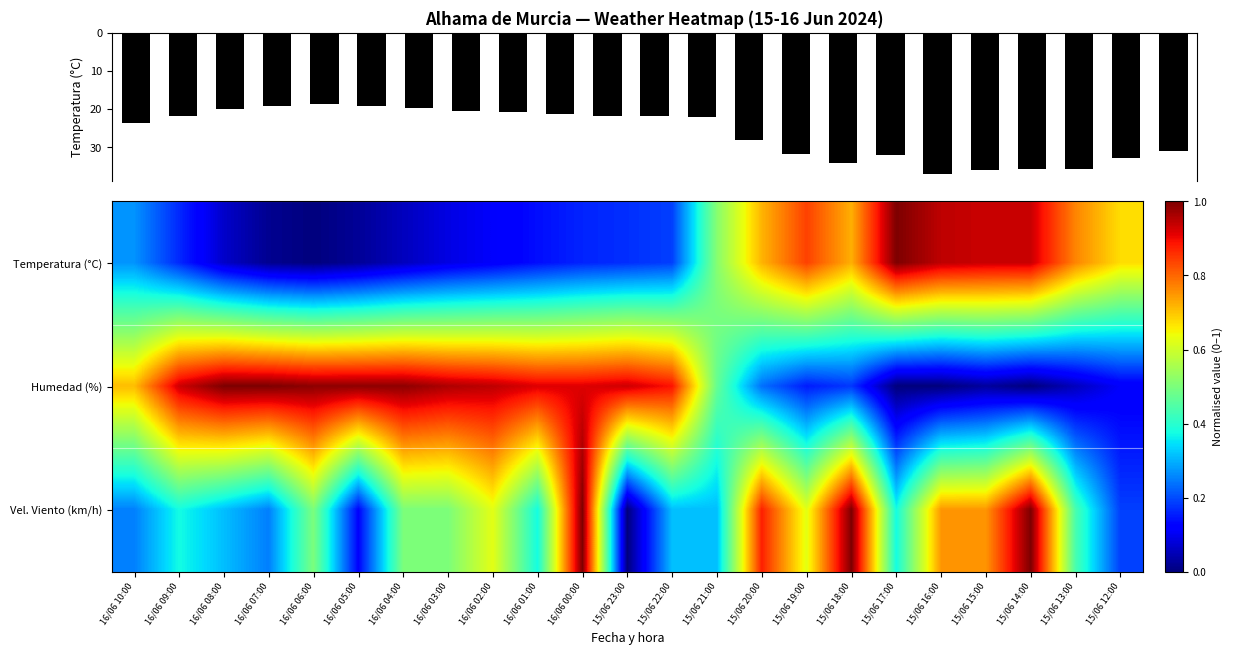

What is the maximum value shown in the chart?

36.9